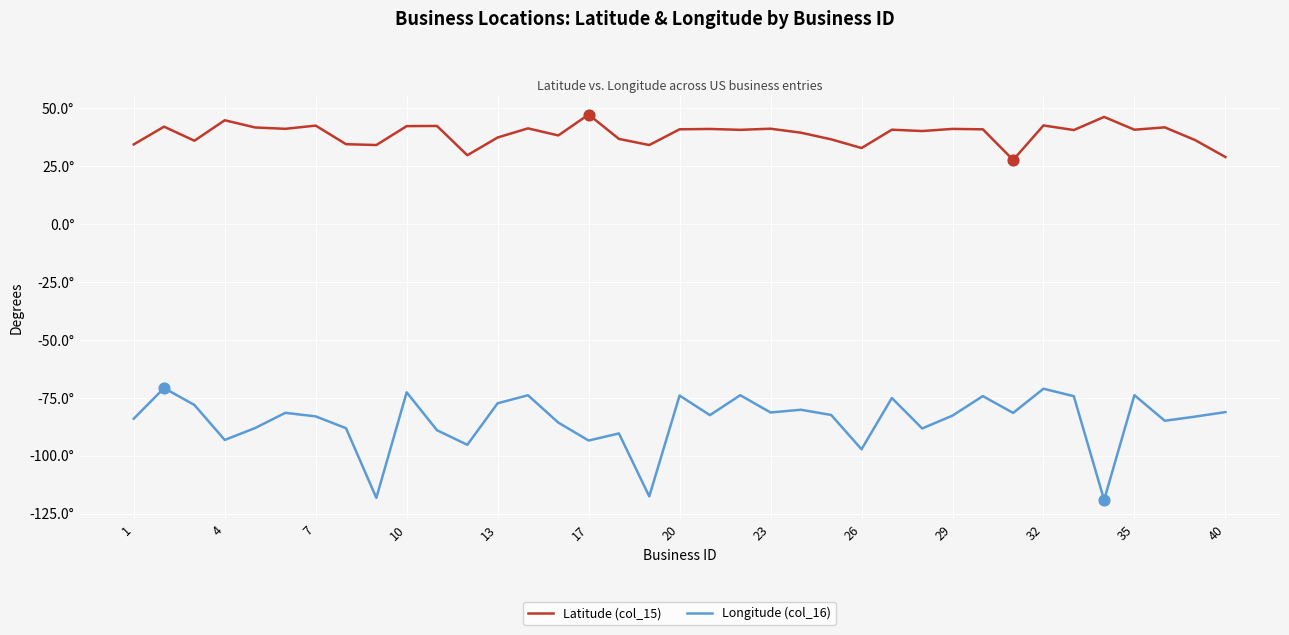

What are all the series names shown in the legend?

Latitude (col_15), Longitude (col_16)